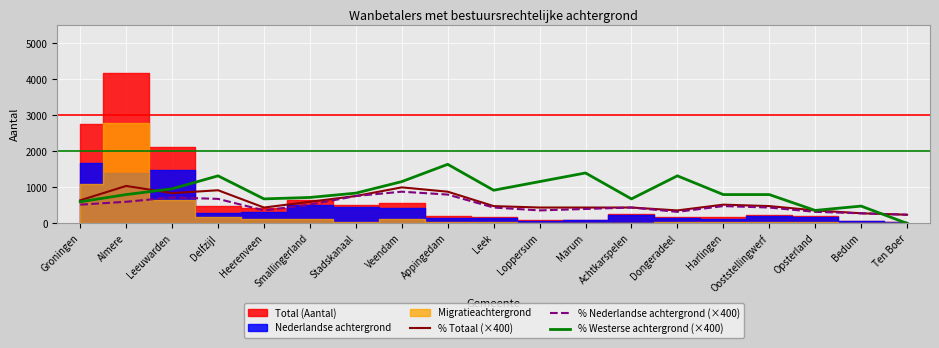

True or false: % Totaal (×400) has a value of 721.4 at Achtkarspelen.

False